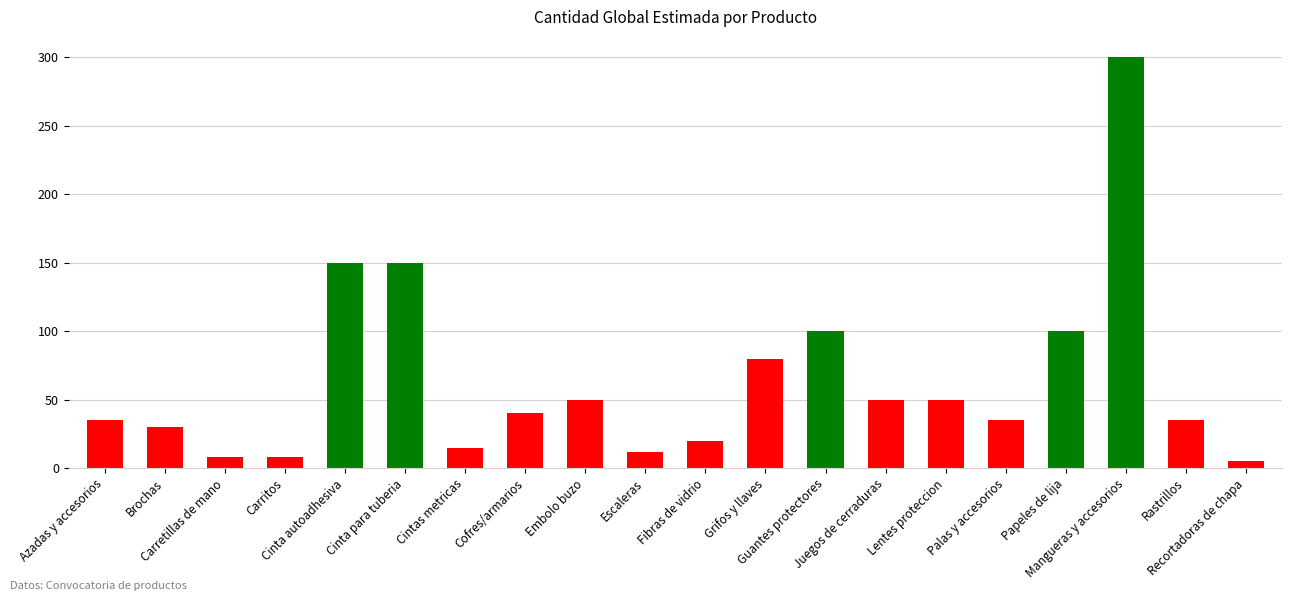

What is the ratio of the value at Rastrillos to the value at Brochas?

1.2